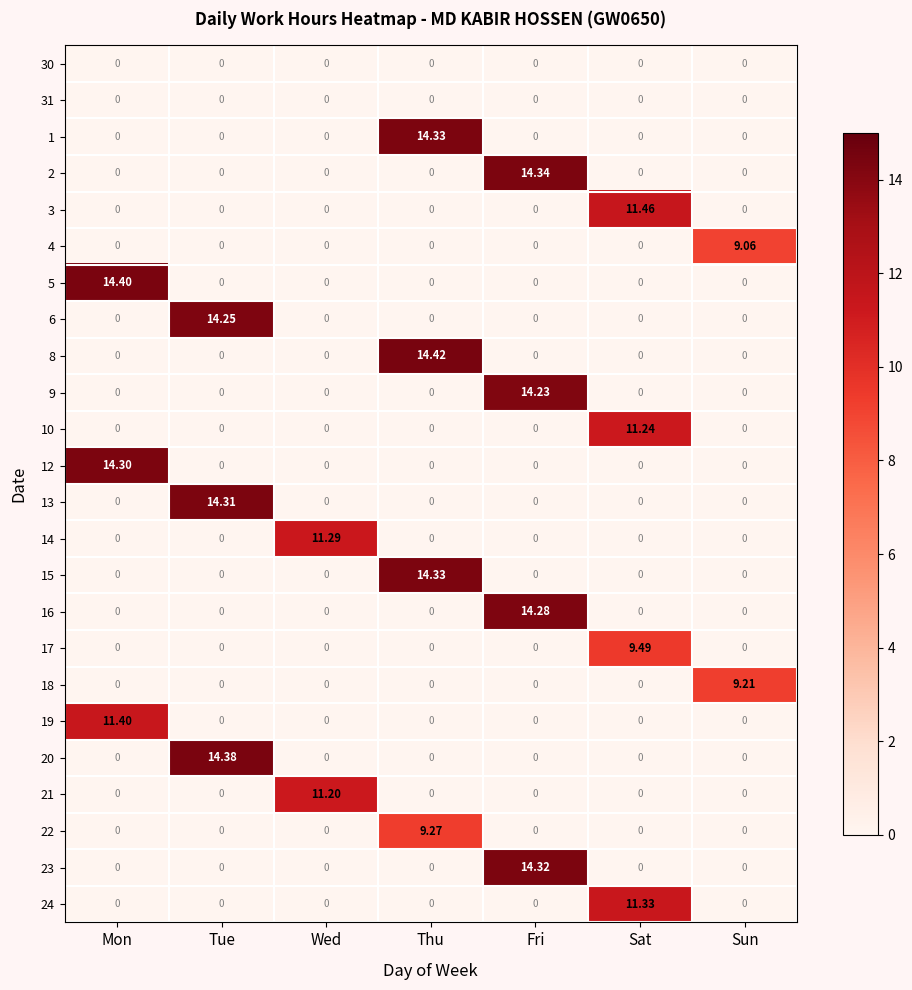

At which category is the sum across all series the highest?

Fri